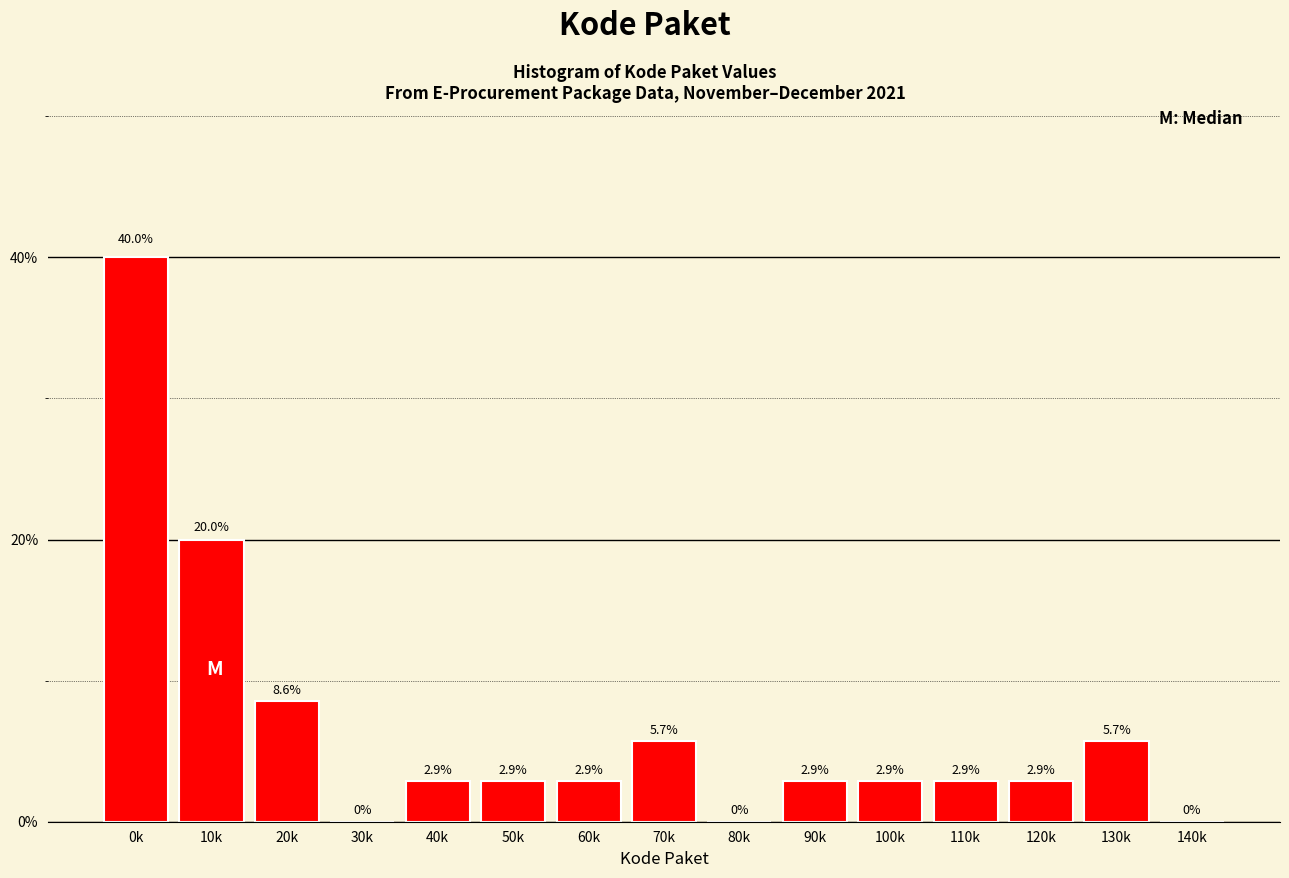

Reading left to right, what are all the values shown in this chart?

0k=40.0	10k=20.0	20k=8.6	30k=0.0	40k=2.9	50k=2.9	60k=2.9	70k=5.7	80k=0.0	90k=2.9	100k=2.9	110k=2.9	120k=2.9	130k=5.7	140k=0.0